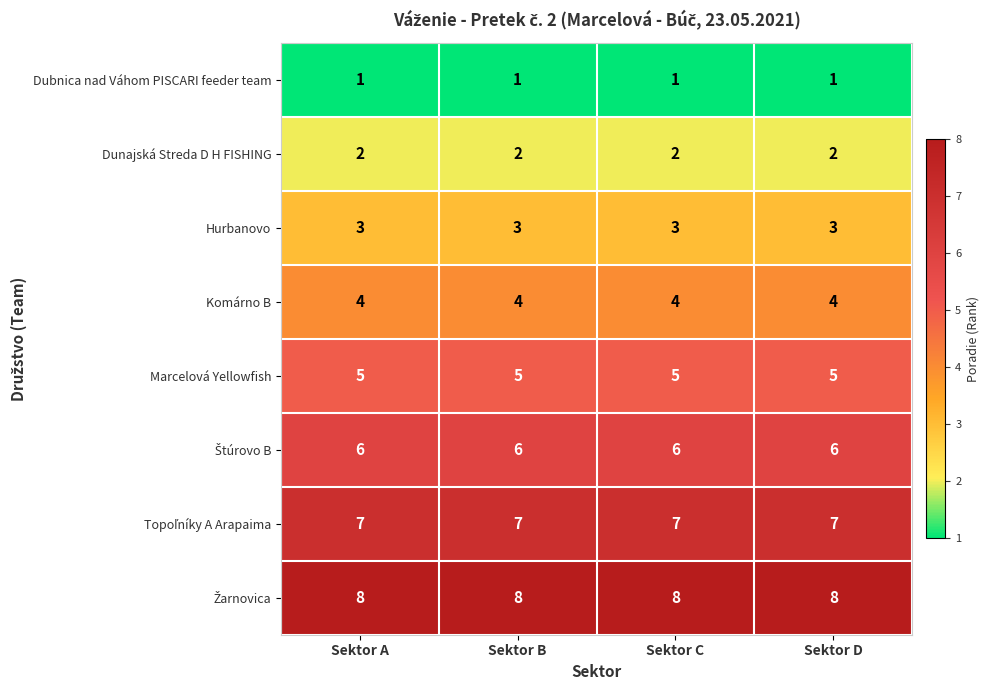

What is the total value across all series at Sektor C?

36